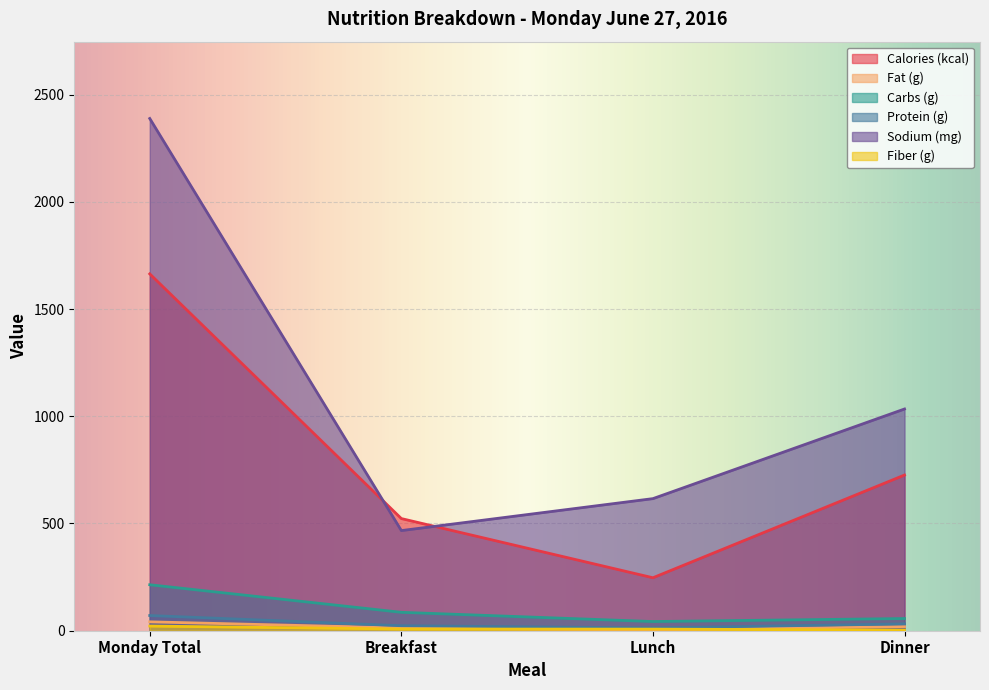

What is the total value across all series at Monday Total?

4401.0